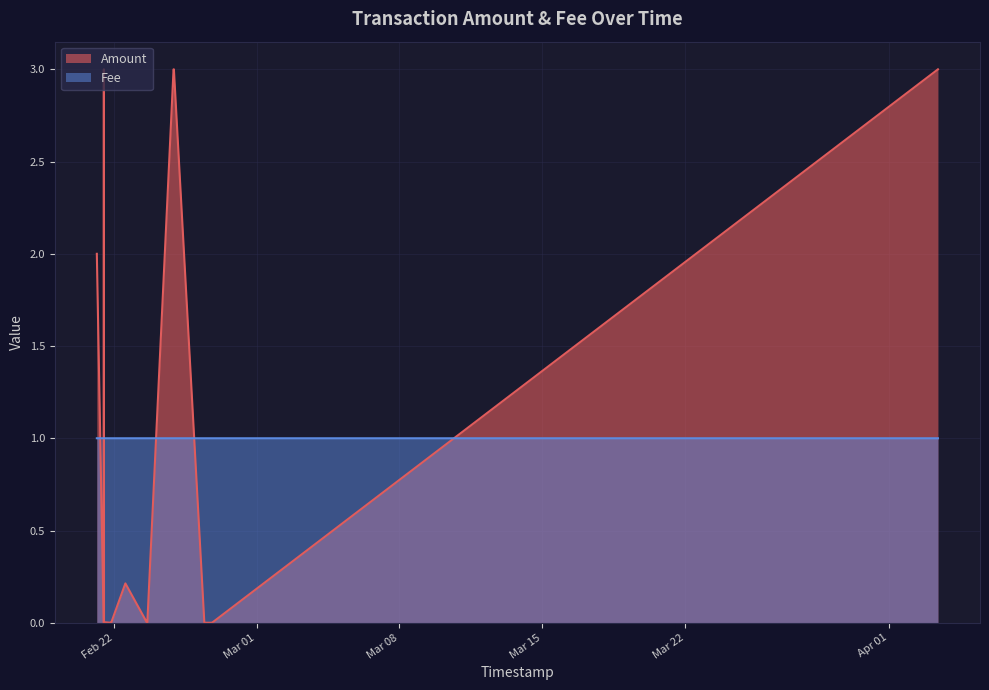

Reading left to right, what are all the values shown in this chart?

Amount: 2.0	0.0	3.0	0.0	0.0	0.0	0.0	0.0	0.2	0.0	0.0	3.0	3.0	0.0	0.0	0.0	3.0
Fee: 1.0	1.0	1.0	1.0	1.0	1.0	1.0	1.0	1.0	1.0	1.0	1.0	1.0	1.0	1.0	1.0	1.0